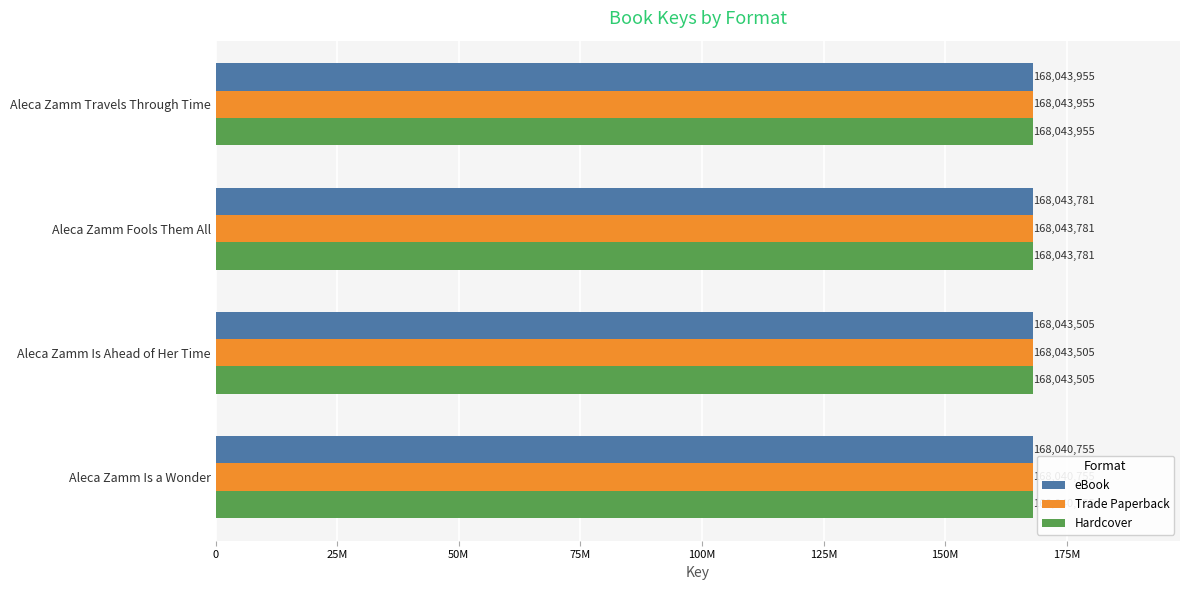

What position from the left is Aleca Zamm Travels Through Time?

1